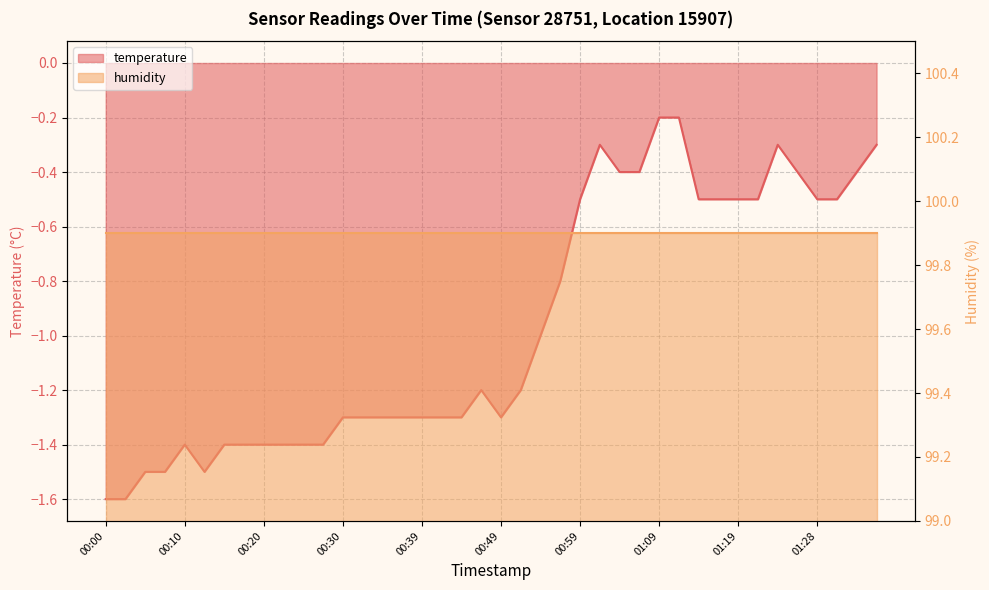

Where does the data first go above -1?

00:57